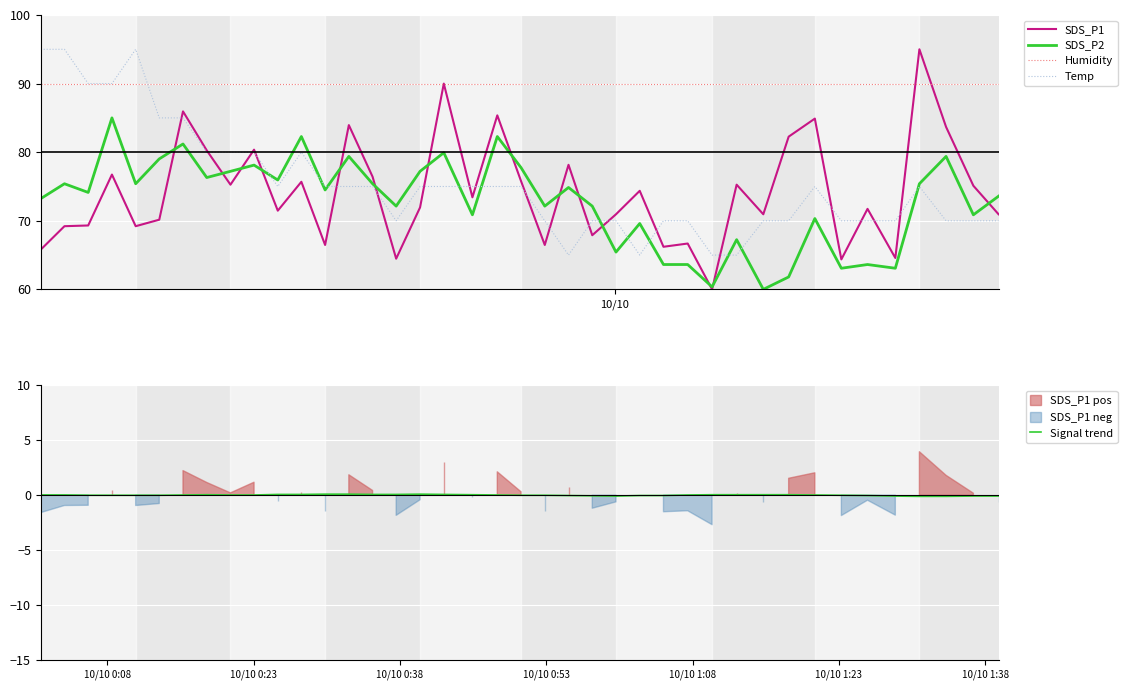

What is the maximum value for SDS_P1?

95.0